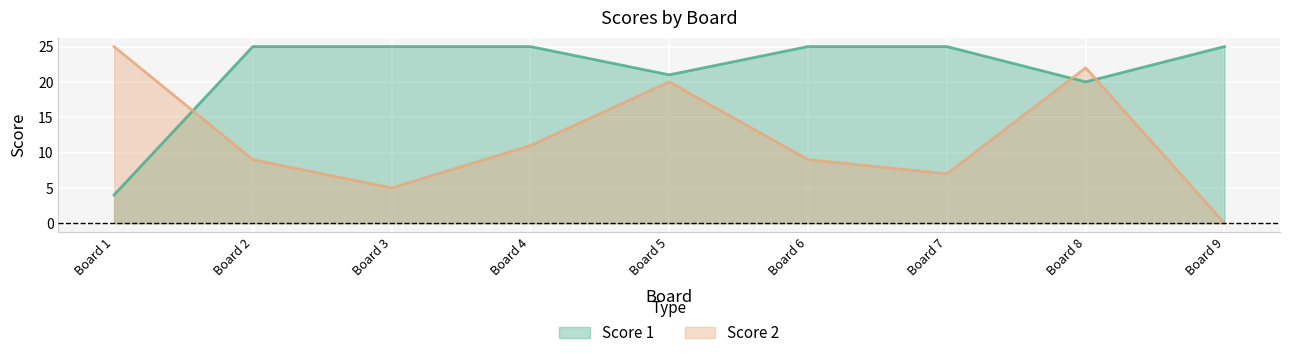

How many intersections are there between Score 2 and Score 1?

3